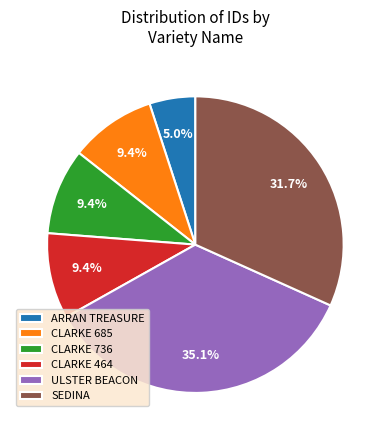

Count the number of slices in the pie.

6